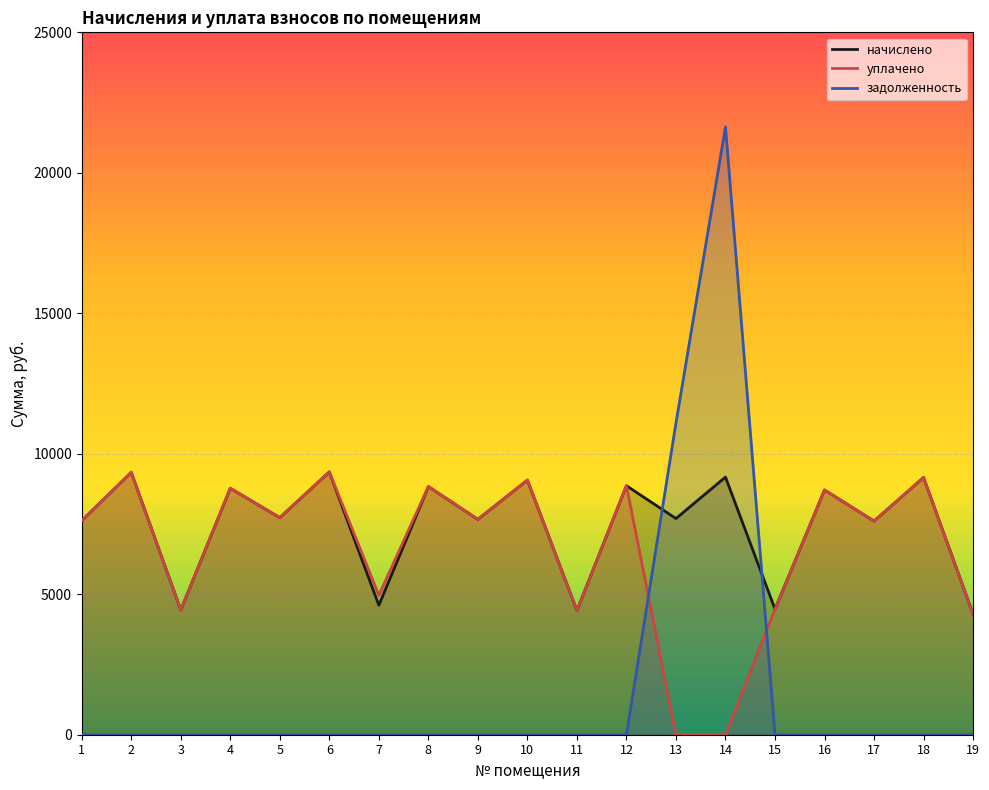

At which label does уплачено first exceed 7664?

2